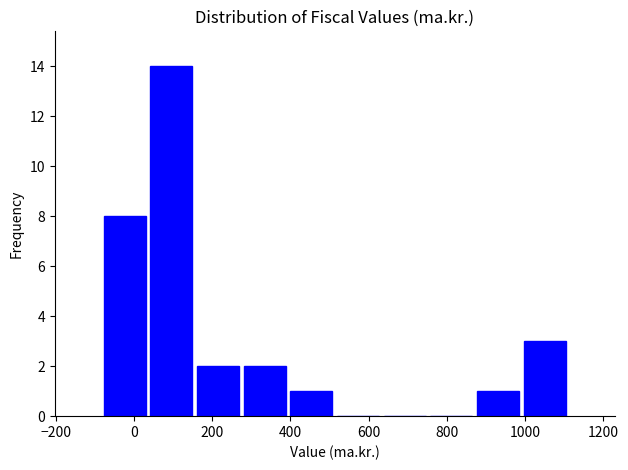

Over which range of the x-axis is the bar tallest?

40 to 160